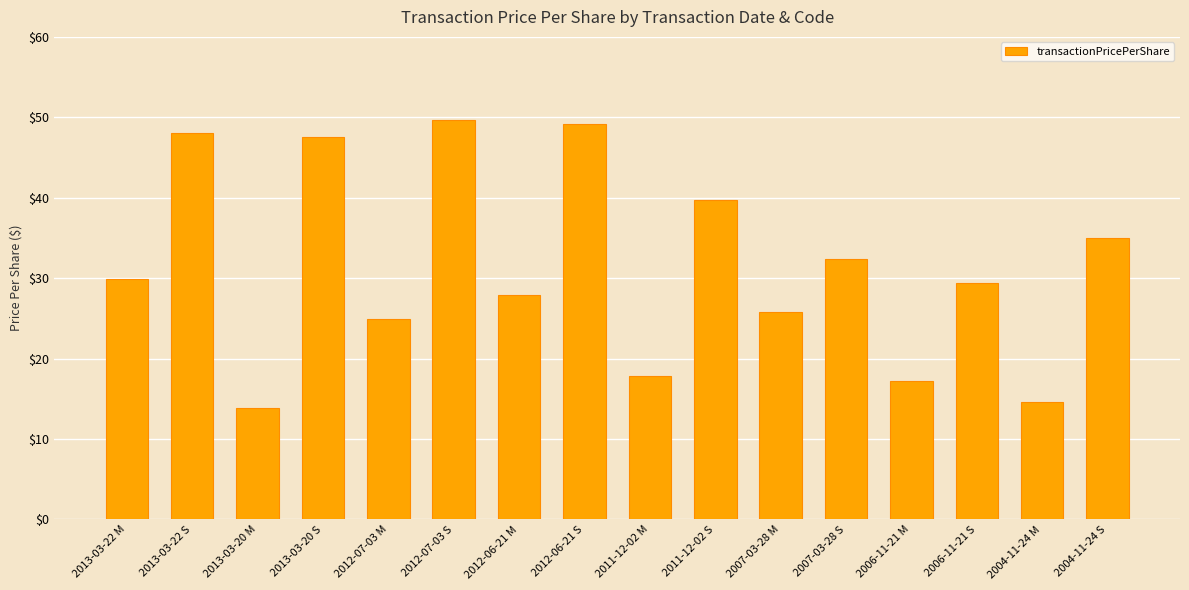

What is the maximum value shown in the chart?

49.7